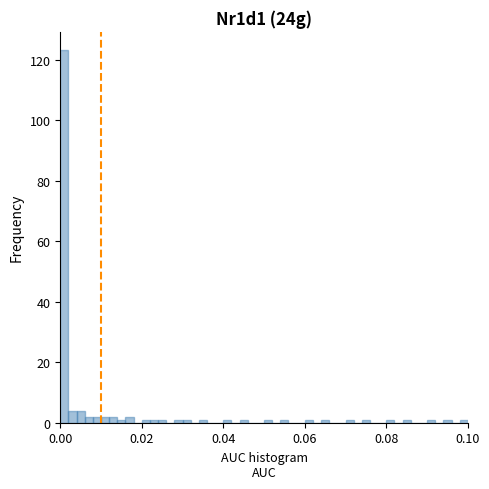

Read against the x-axis, roughly where is the centre of the tallest bar?

0.002